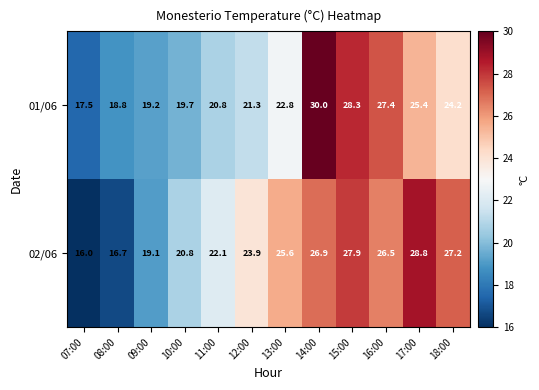

Is it true that 02/06 equals 41.3 at 14:00?

False